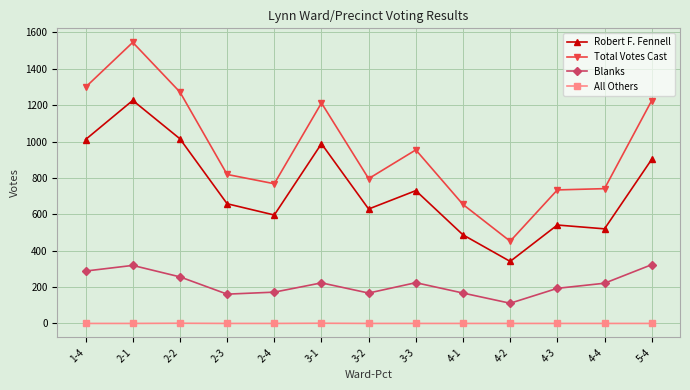

What is the difference between the highest and lowest values at 4-4?

741